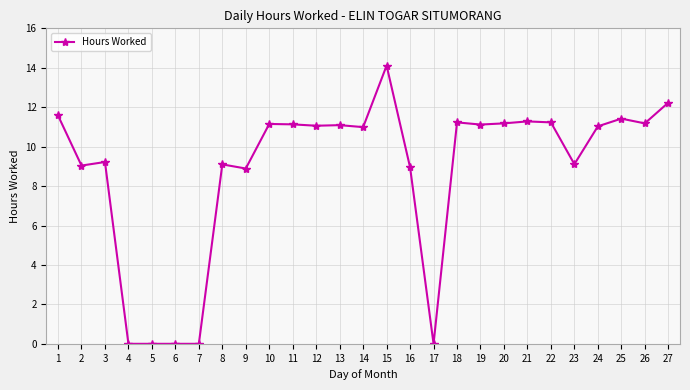

The chart shows a value of 11.0 at 14. True or false?

True